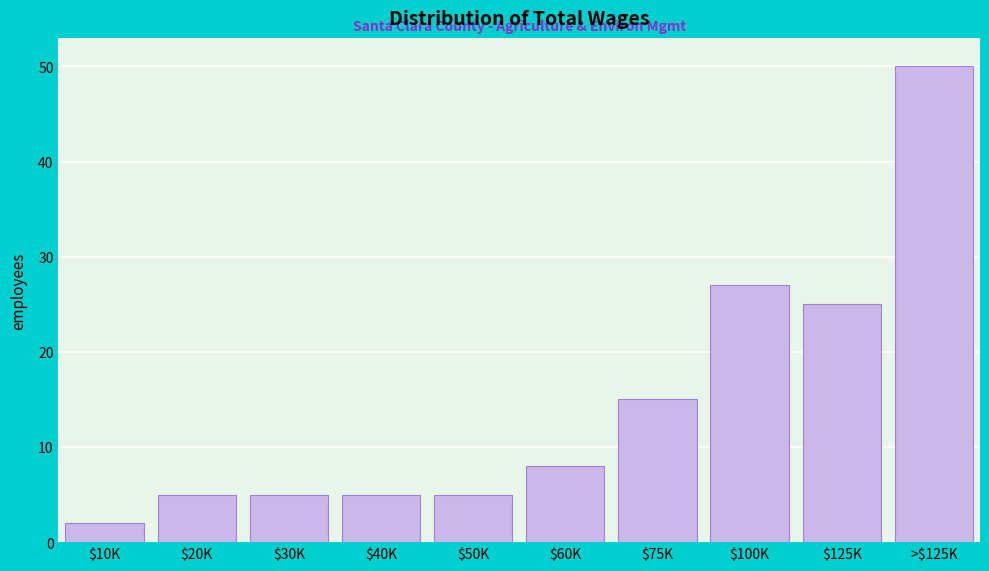

Reading left to right, what are all the values shown in this chart?

2	5	5	5	5	8	15	27	25	50